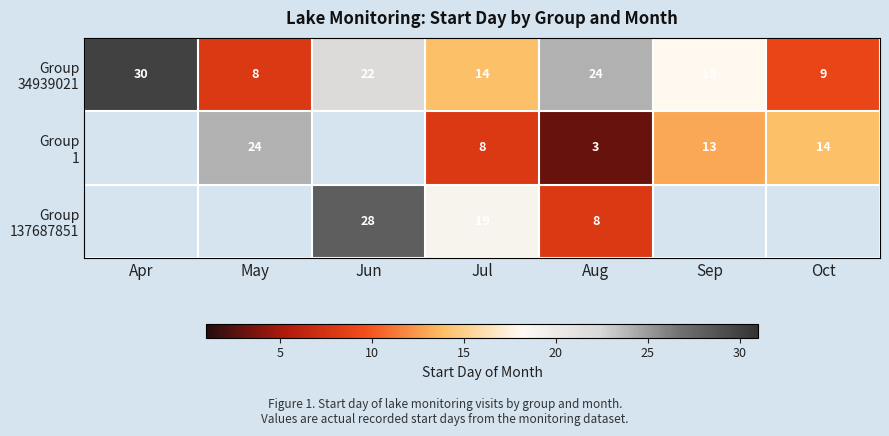

Which category has the lowest value across all series?

Aug